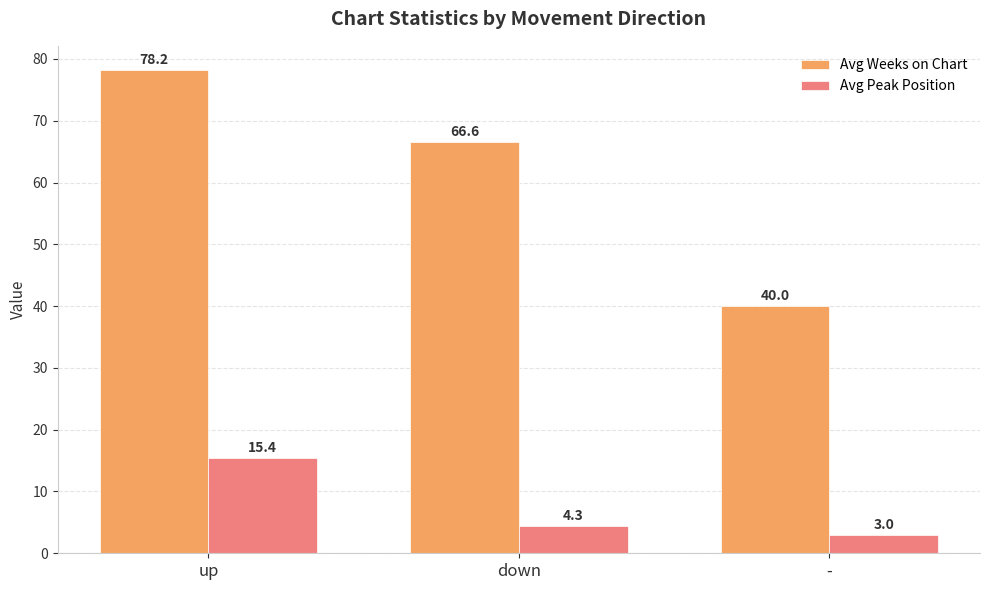

Which category has the lowest value across all series?

-